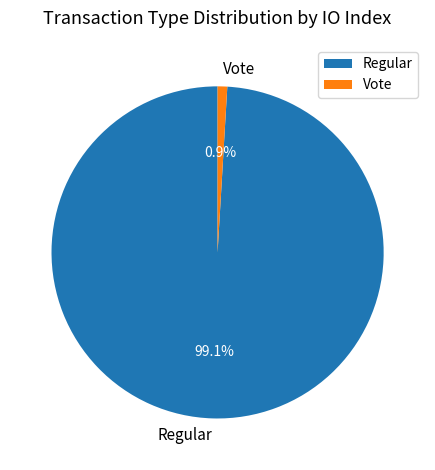

What percentage is the Regular slice, to the nearest percent?

99%